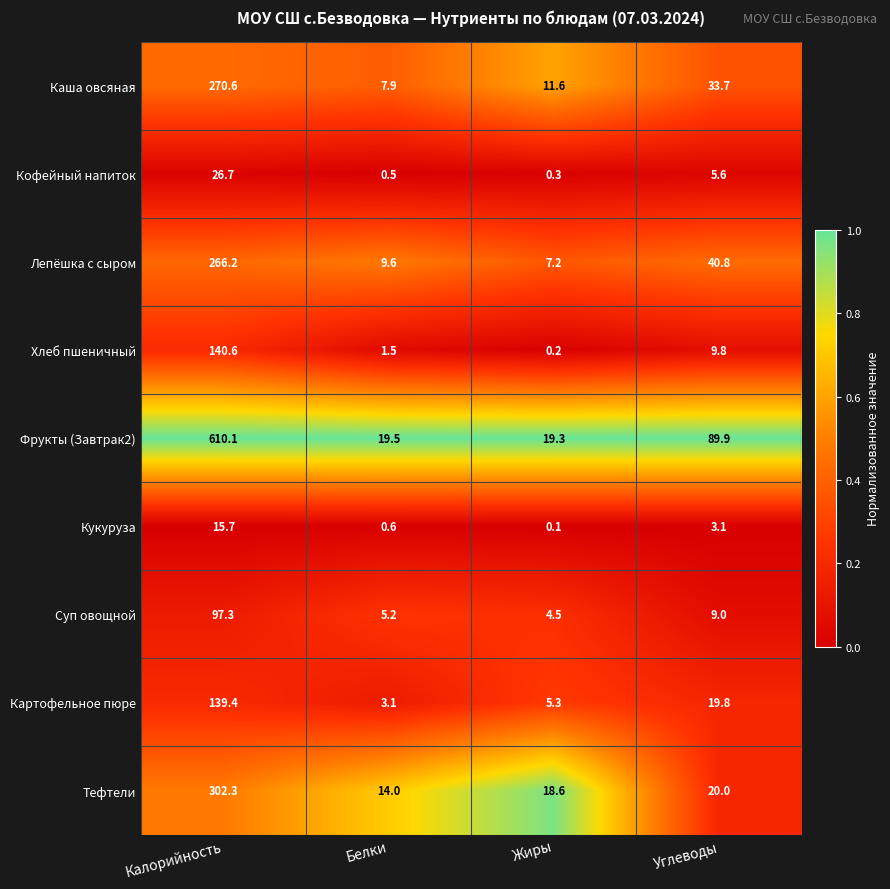

Which series has the widest spread of values?

Фрукты (Завтрак2)